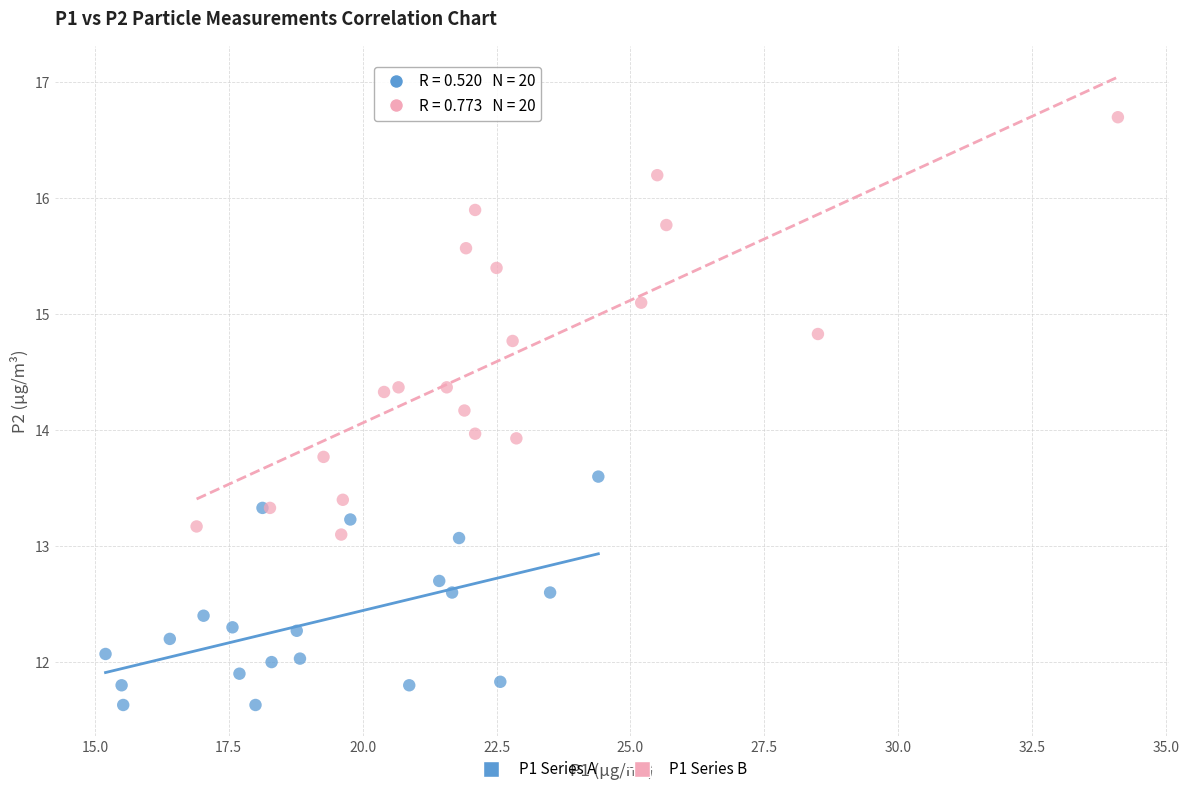

Which series reaches the minimum Y coordinate?

P1 Series A